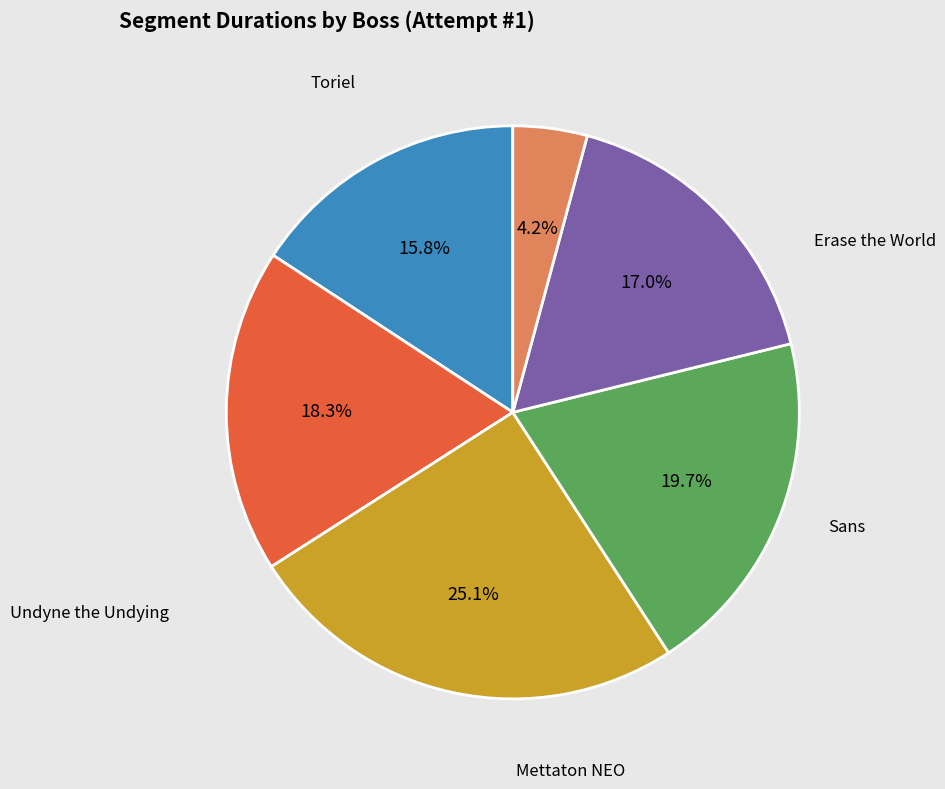

Does any single category account for the majority?

No